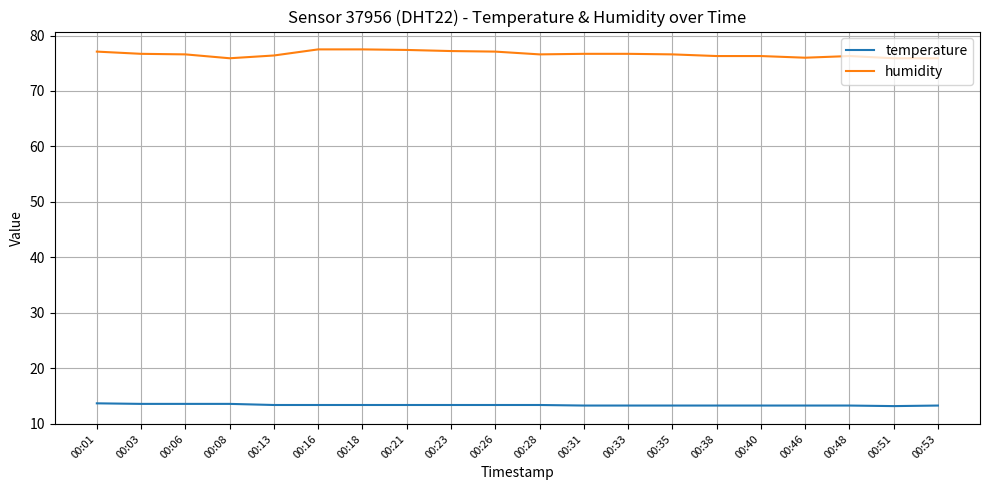

Is the value of temperature at 00:38 greater than the value of humidity at 00:26?

No